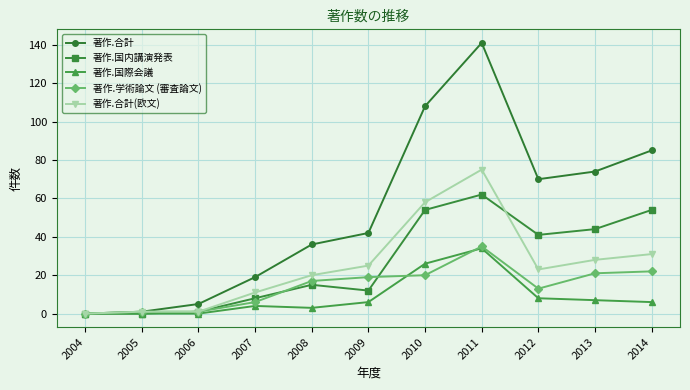

How many data points in 著作.国際会議 are less than 6?

5